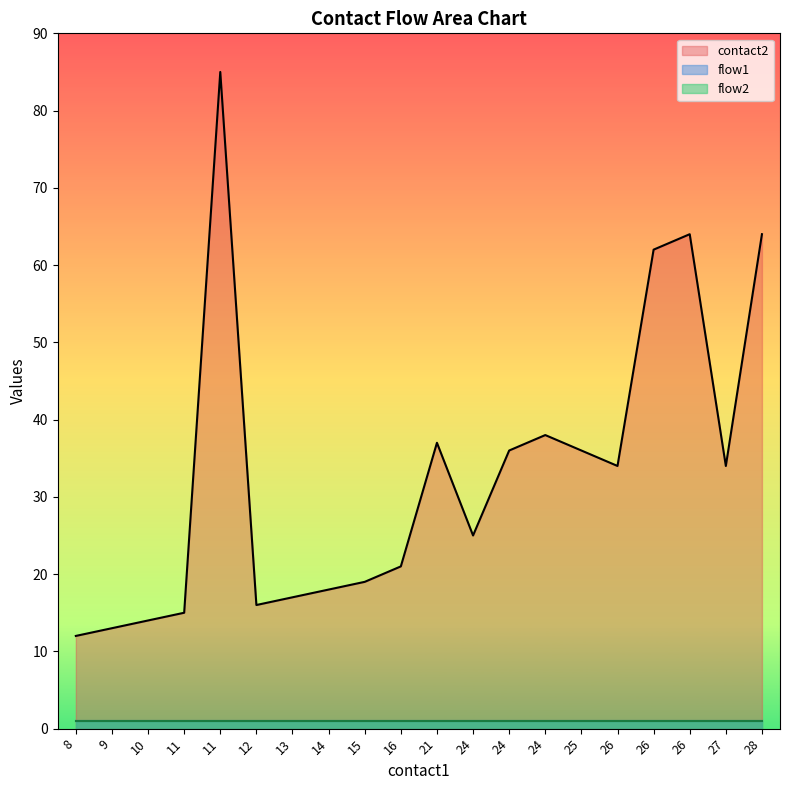

What is the sum of the contact2 values at 24 and 26?

102